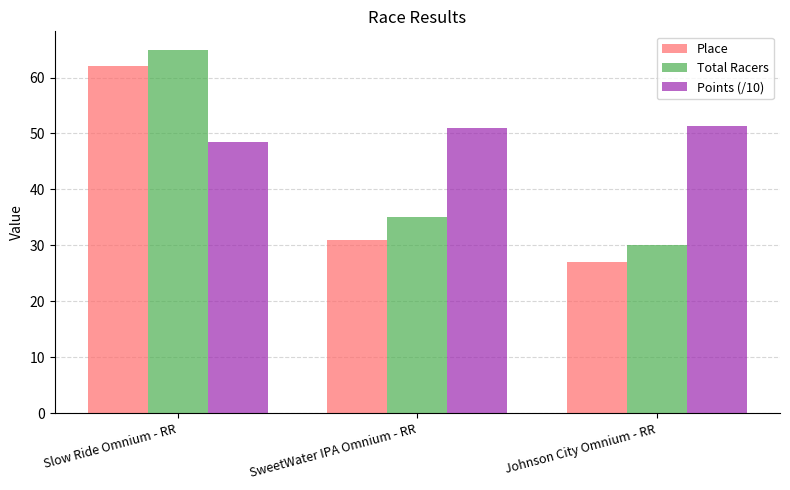

What is the sum of the Place values at SweetWater IPA Omnium - RR and Johnson City Omnium - RR?

58.0